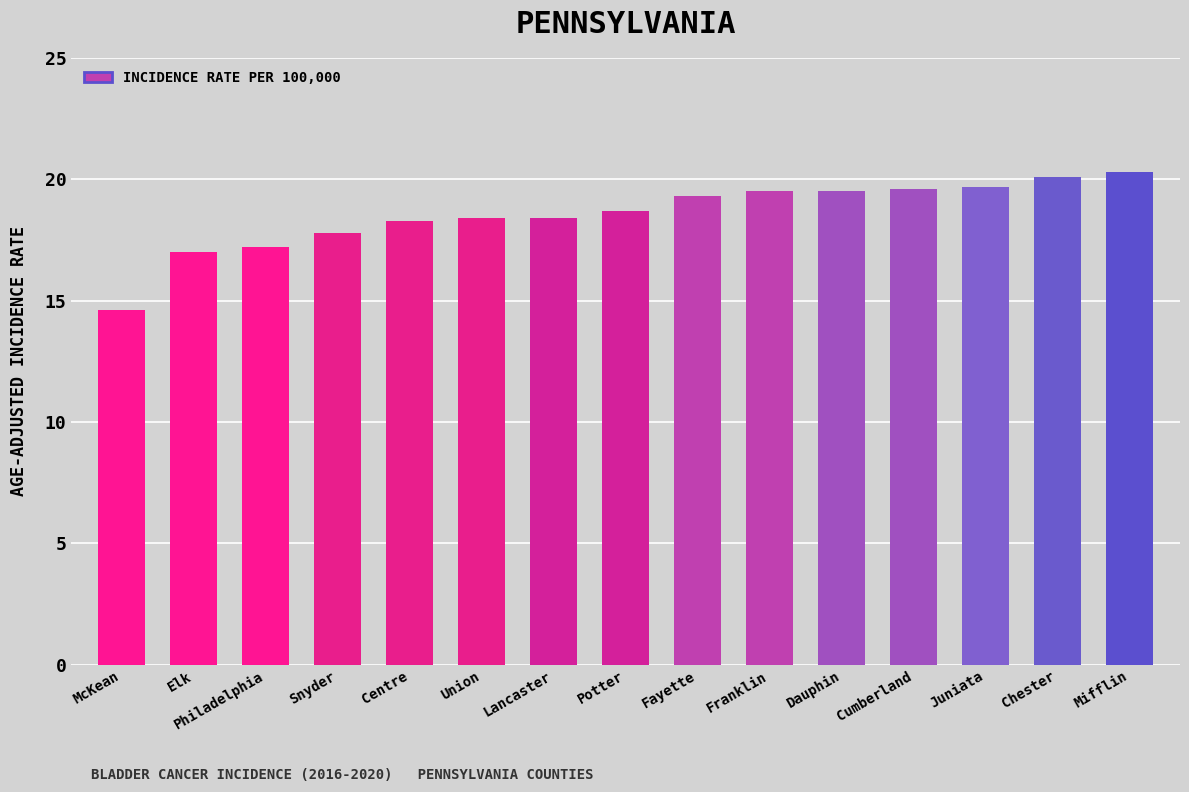

Does the chart contain stacked bars?

No